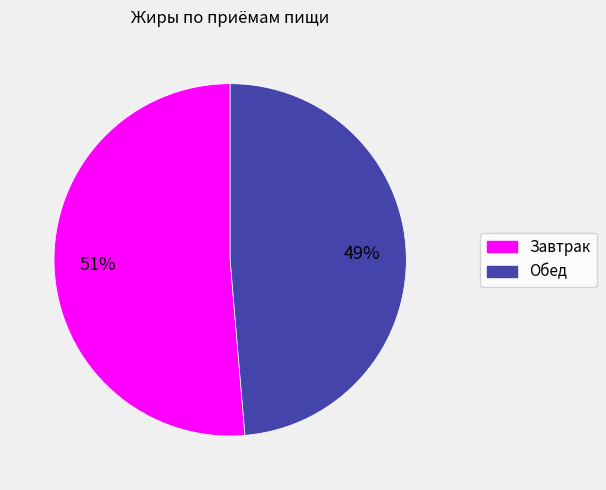

Which category has the biggest portion of the pie?

Завтрак